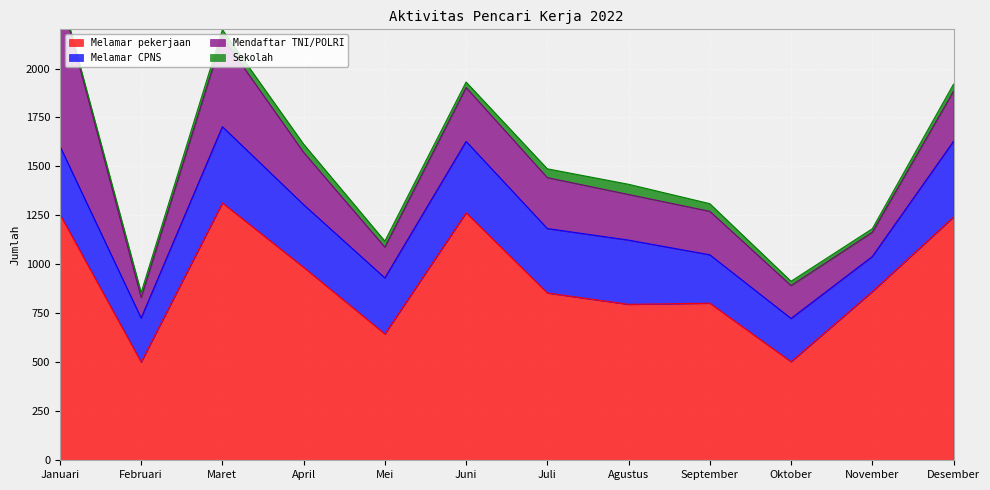

Which category has the lowest value in the Melamar pekerjaan series?

Februari